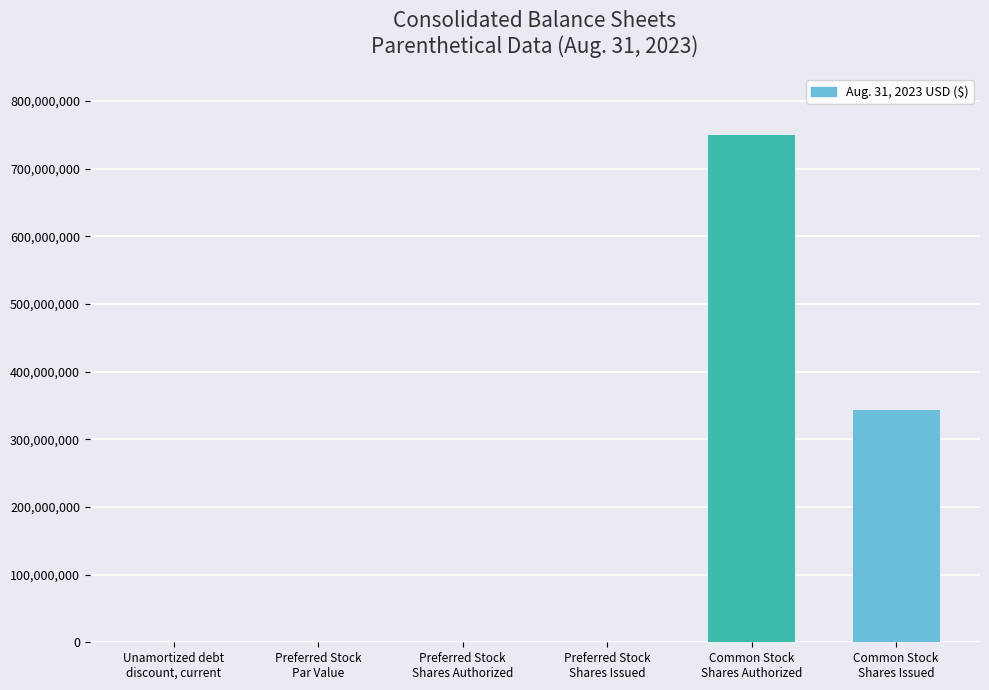

What is the sum of all values?

1093782002